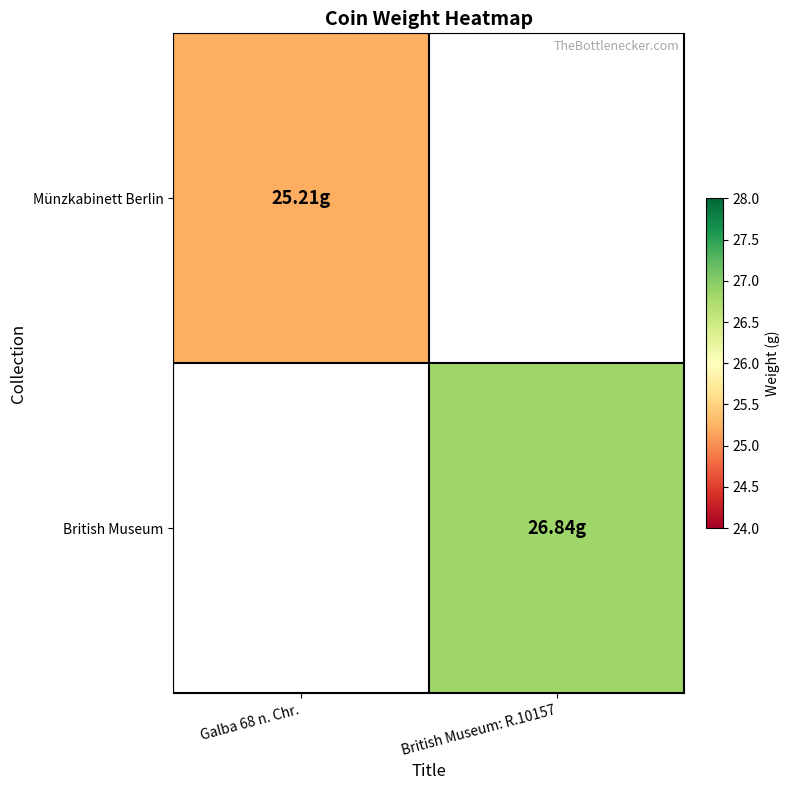

Count the number of data series in this chart.

2